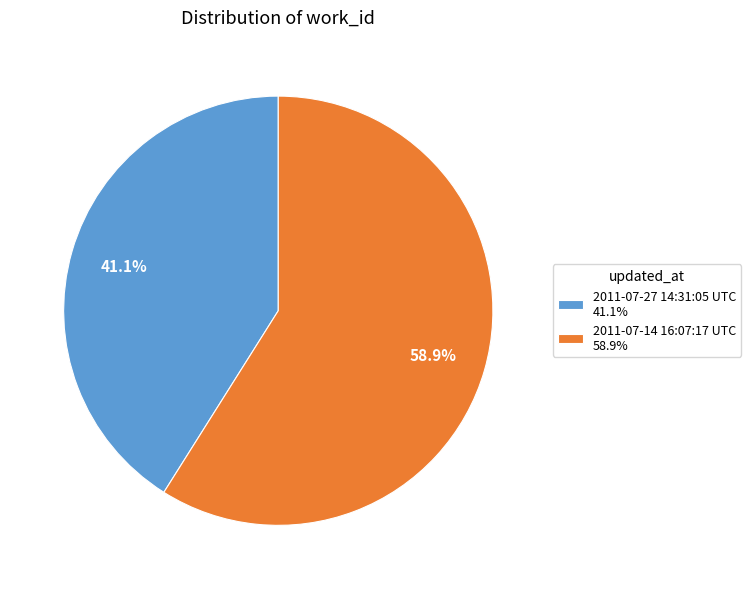

What is the total percentage of 2011-07-14 16:07:17 UTC and 2011-07-27 14:31:05 UTC?

100.0%